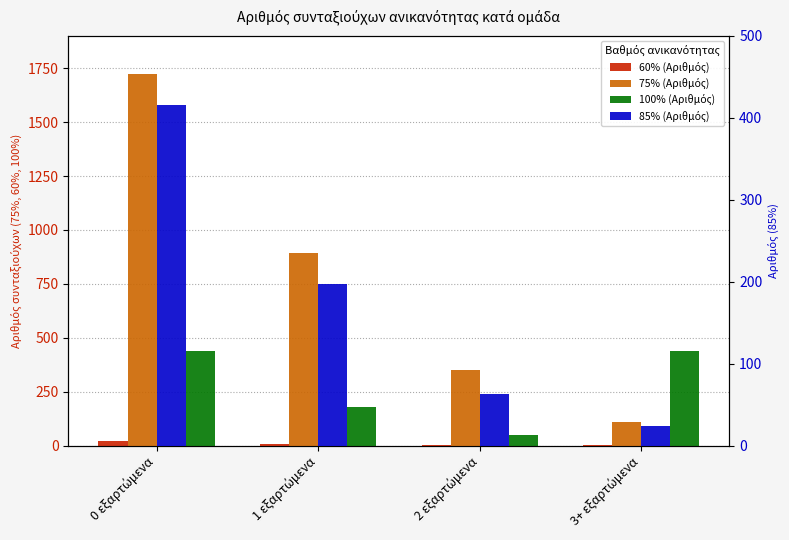

Which series has the largest range (max minus min)?

75% (Αριθμός)